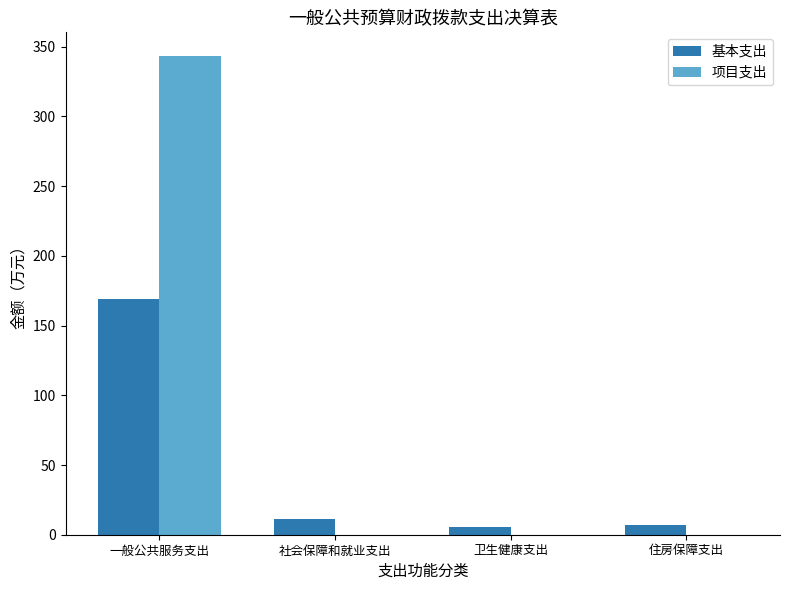

At which category does the chart reach its peak across all series?

一般公共服务支出